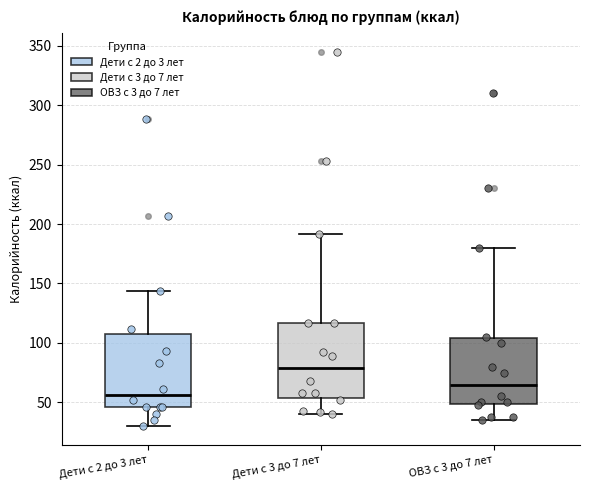

Reading left to right, read every box against the y-axis: the position of its median line, the range the box covers, and the ends of its whiskers. The values are not printed on the chart, so give them approximately, as read against the axis.

Дети с 2 до 3 лет: median 55, box 45 to 105, whiskers 30 to 145
Дети с 3 до 7 лет: median 80, box 55 to 115, whiskers 40 to 190
ОВЗ с 3 до 7 лет: median 65, box 50 to 105, whiskers 35 to 180